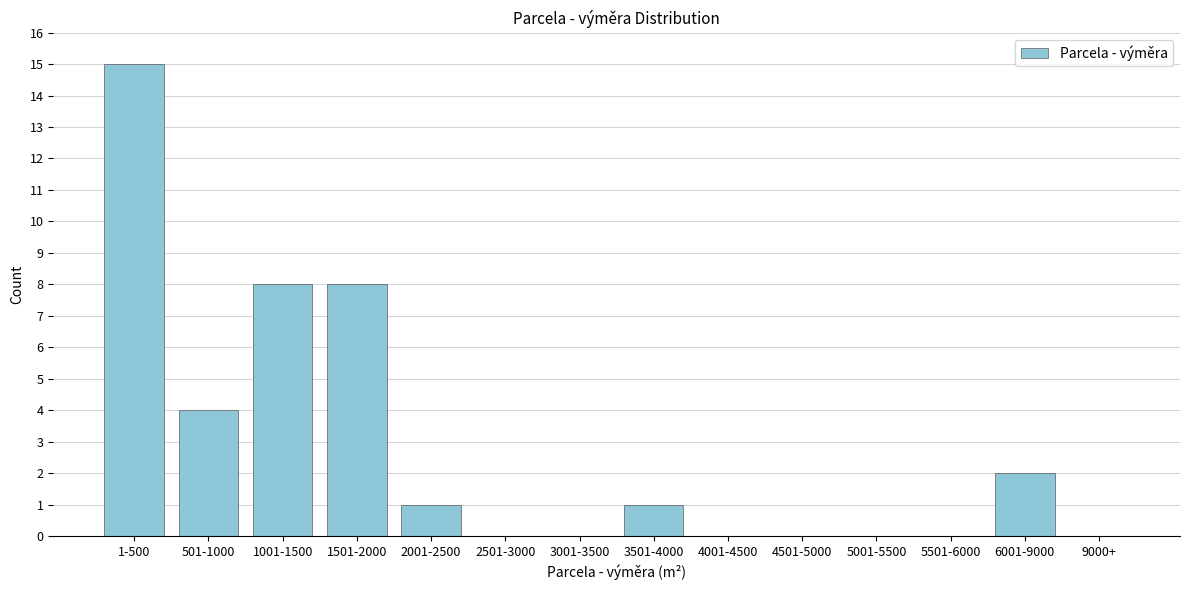

Reading left to right, list all the values displayed in this chart.

1-500=15	501-1000=4	1001-1500=8	1501-2000=8	2001-2500=1	2501-3000=0	3001-3500=0	3501-4000=1	4001-4500=0	4501-5000=0	5001-5500=0	5501-6000=0	6001-9000=2	9000+=0